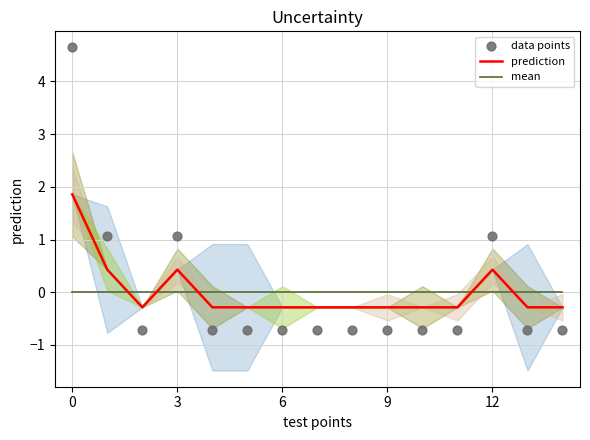

What are all the series names shown in the legend?

prediction, mean, data points